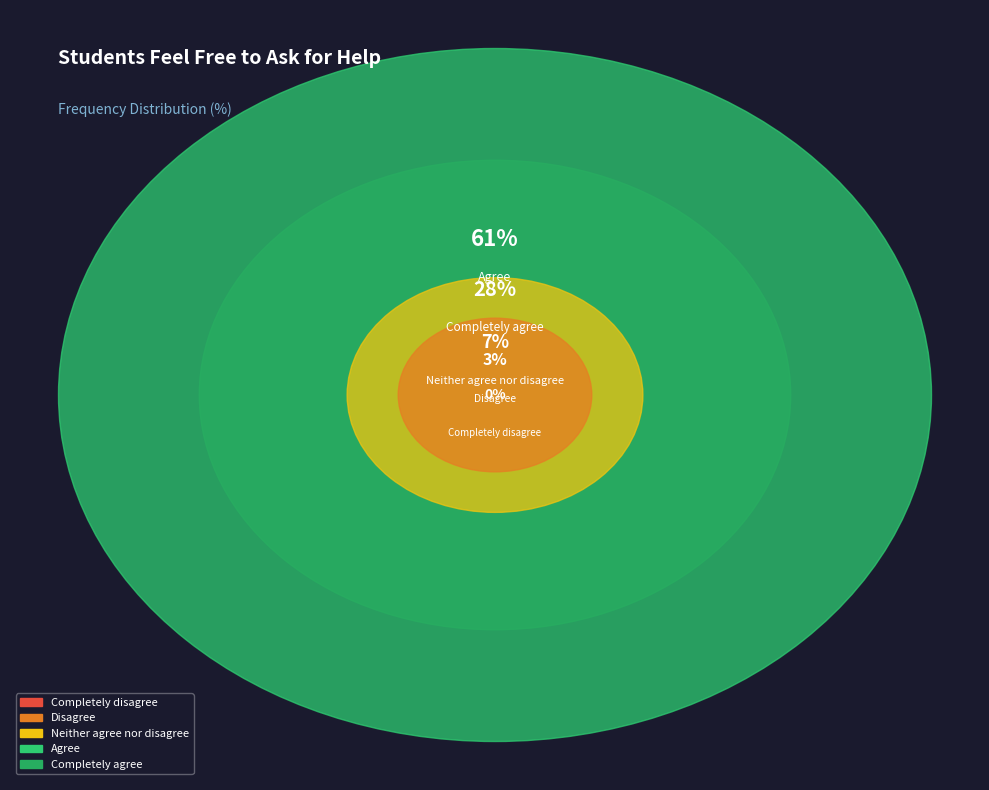

Which category accounts for the majority?

Agree